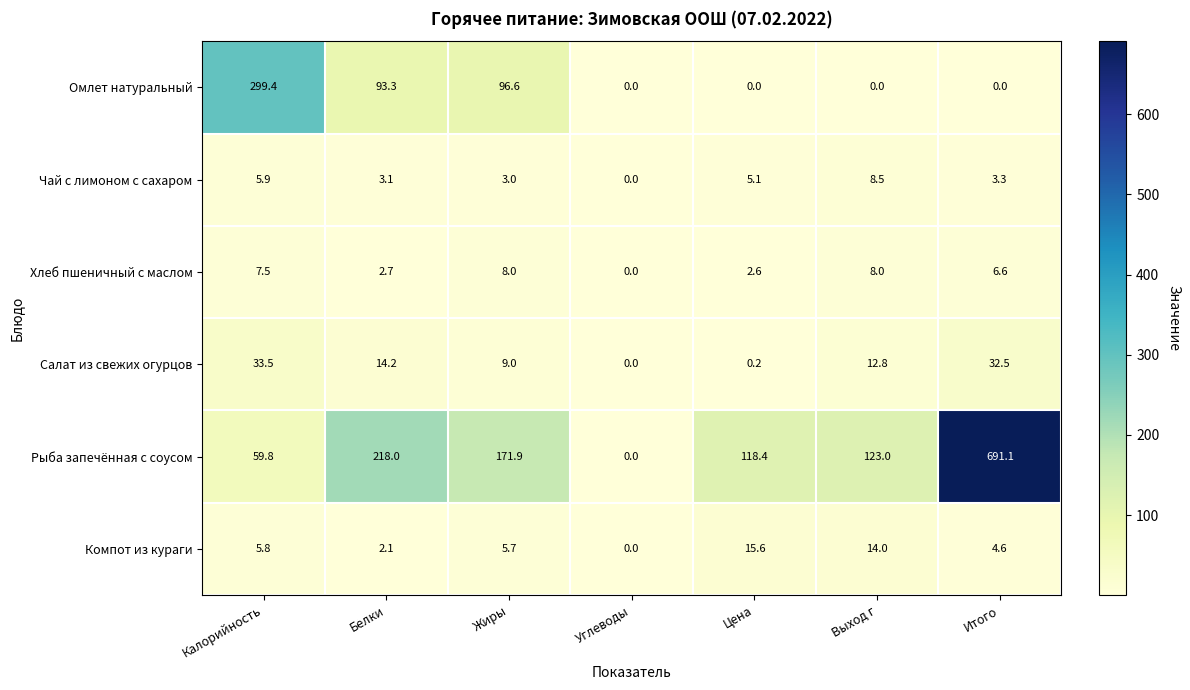

What is the average value of the Рыба запечённая с соусом series?

197.5